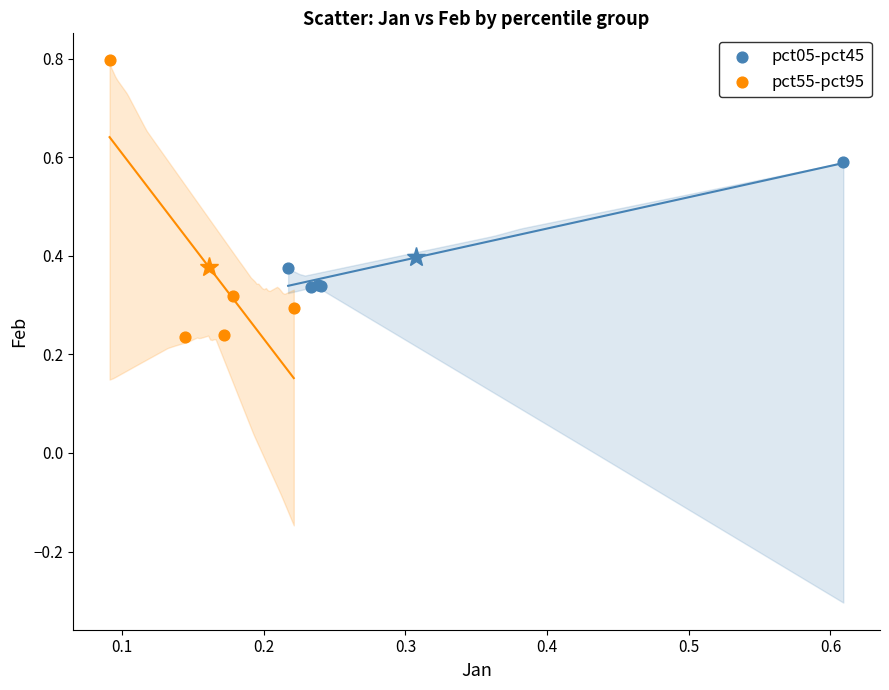

Which series reaches the minimum Y coordinate?

pct55-pct95